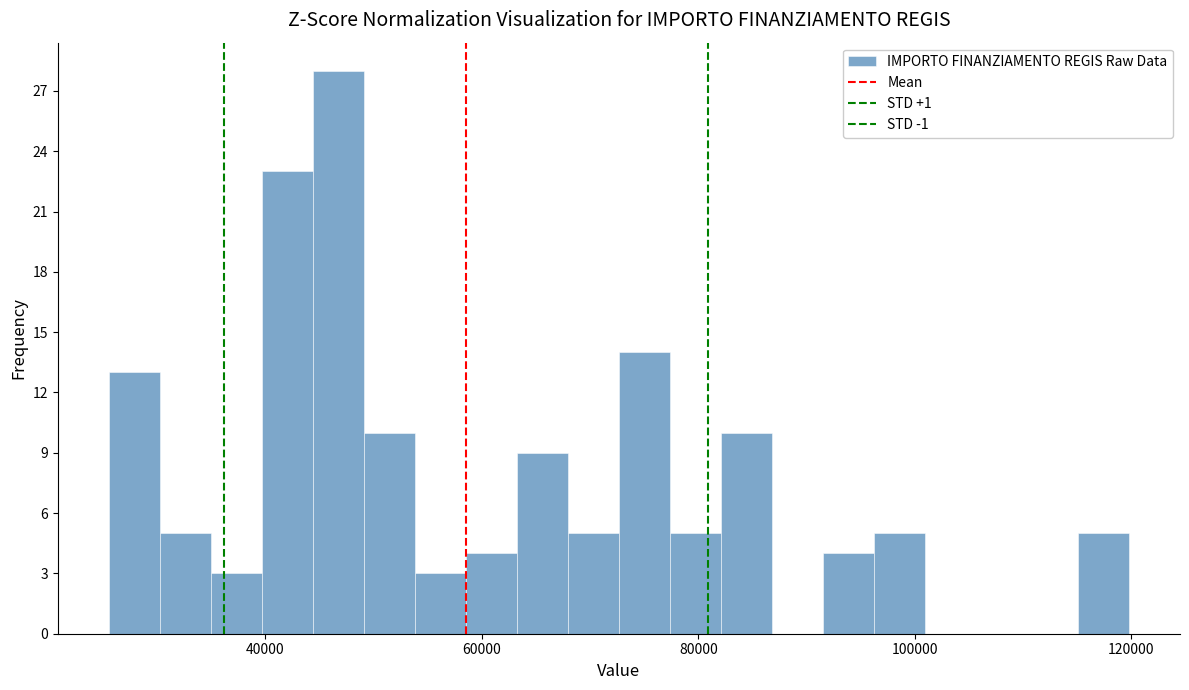

Read against the x-axis, roughly where is the centre of the tallest bar?

46000